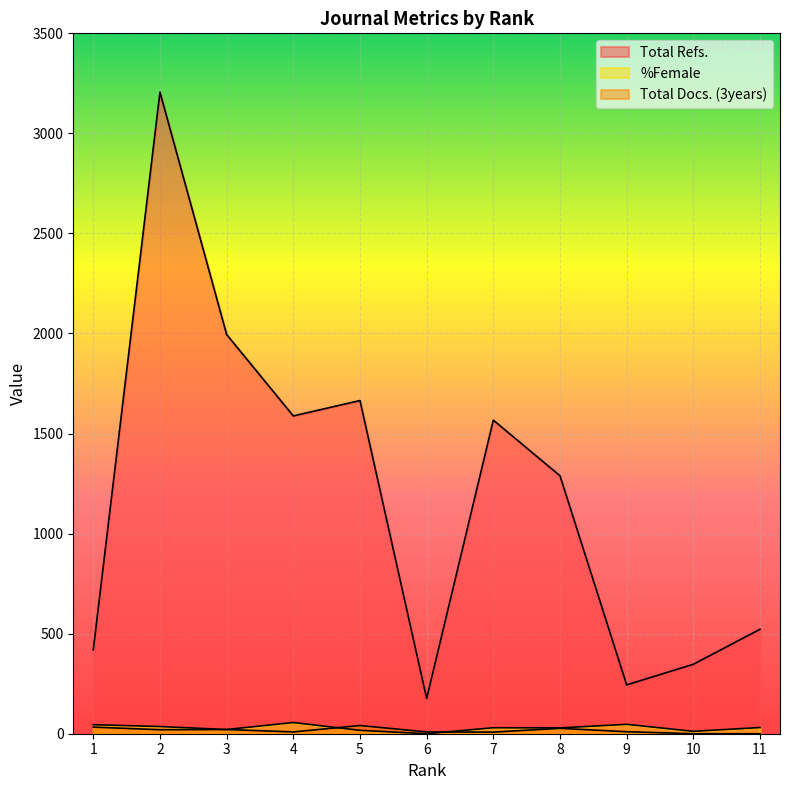

How many interior local valleys does the Total Docs. (3years) series have?

3